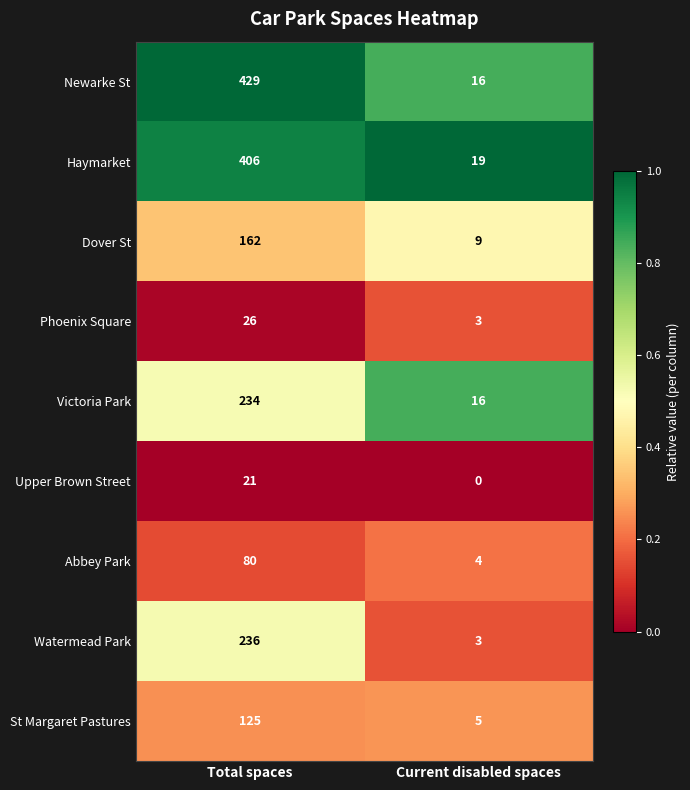

At which label is Dover St closest to 85?

Current disabled spaces